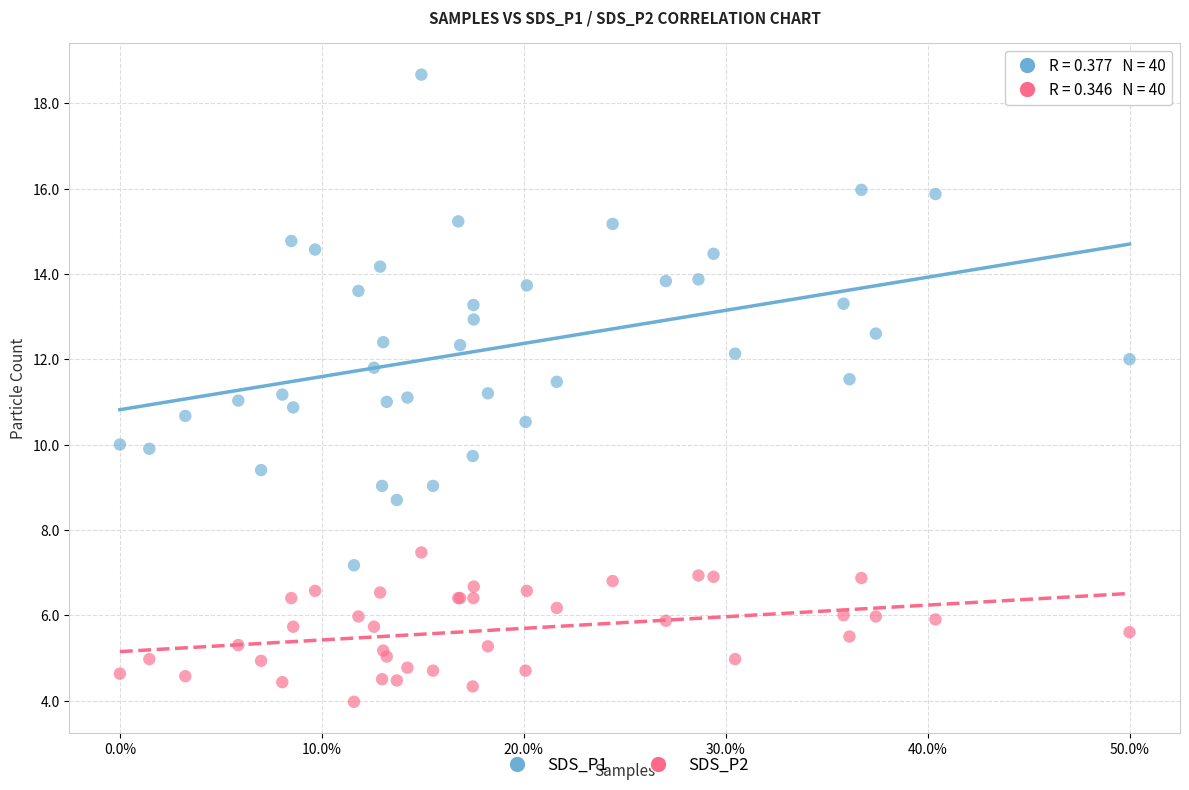

Which series has the widest spread of Y values?

SDS_P1